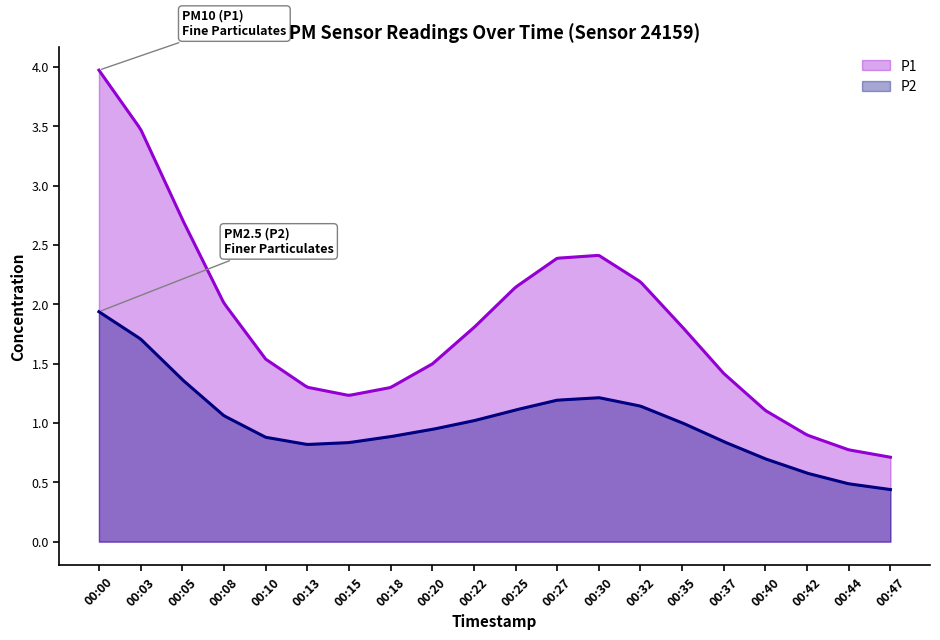

True or false: P2 and P1 intersect in this chart.

False